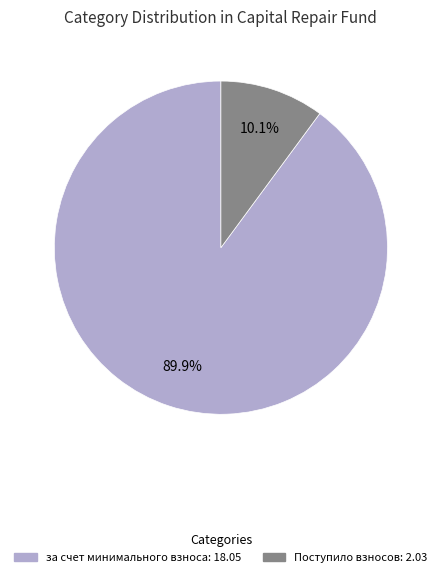

Is there a majority slice in this chart?

Yes